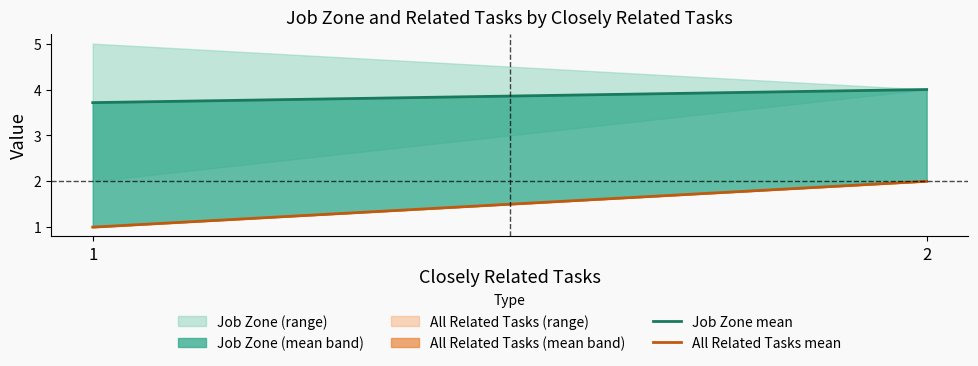

What are all the series names shown in the legend?

Job Zone mean, All Related Tasks mean